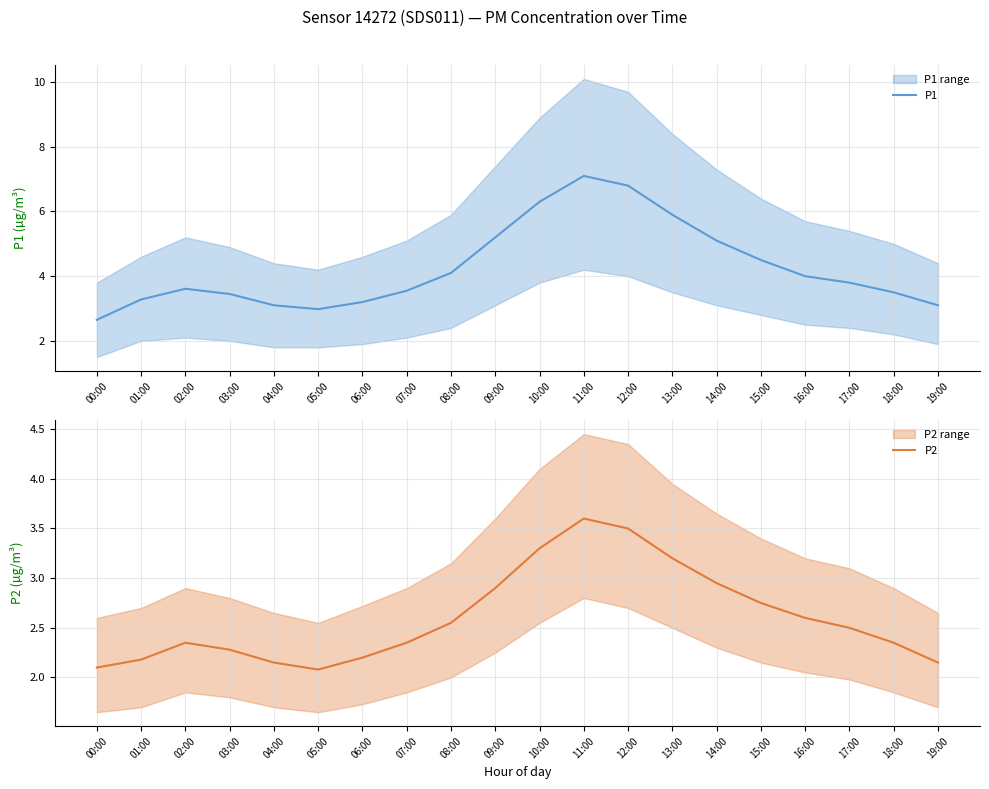

True or false: P1 and P2 intersect in this chart.

False